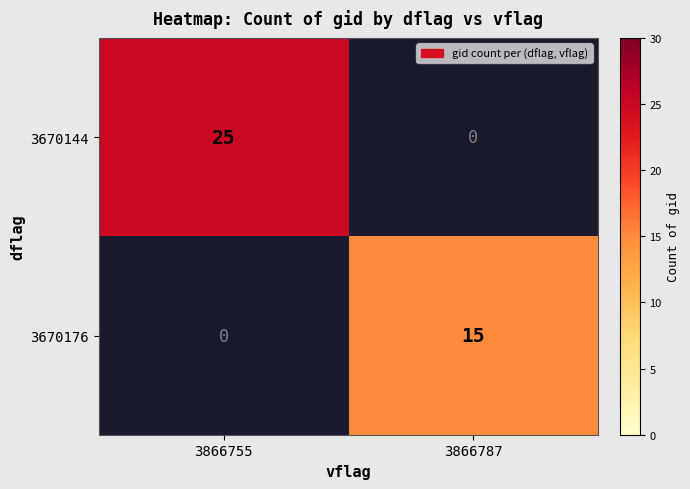

Is it true that 3670176 equals 0 at 3866755?

True